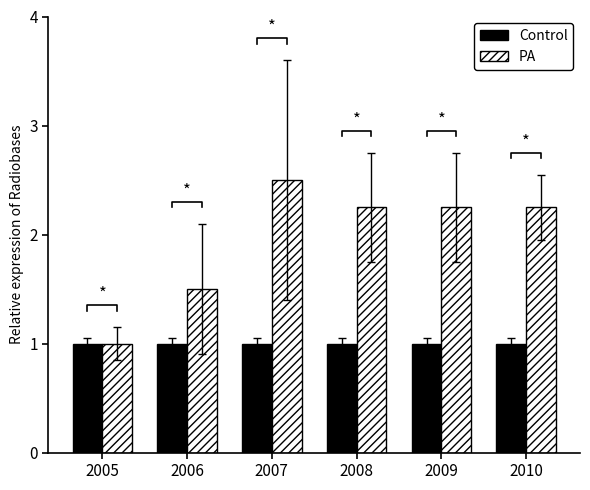

True or false: PA has a value of 1.0 at 2005.

True